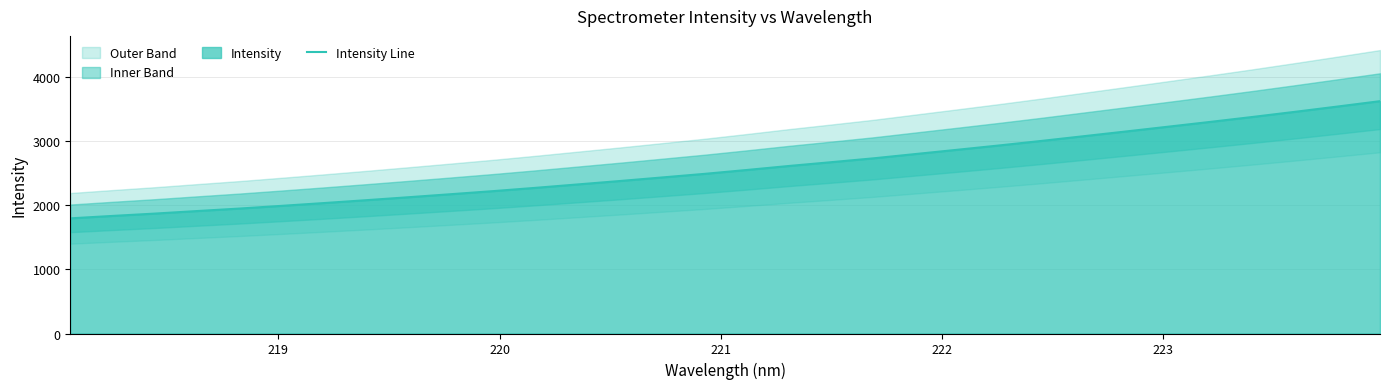

What is the lowest value of the Intensity Line series?

1793.5